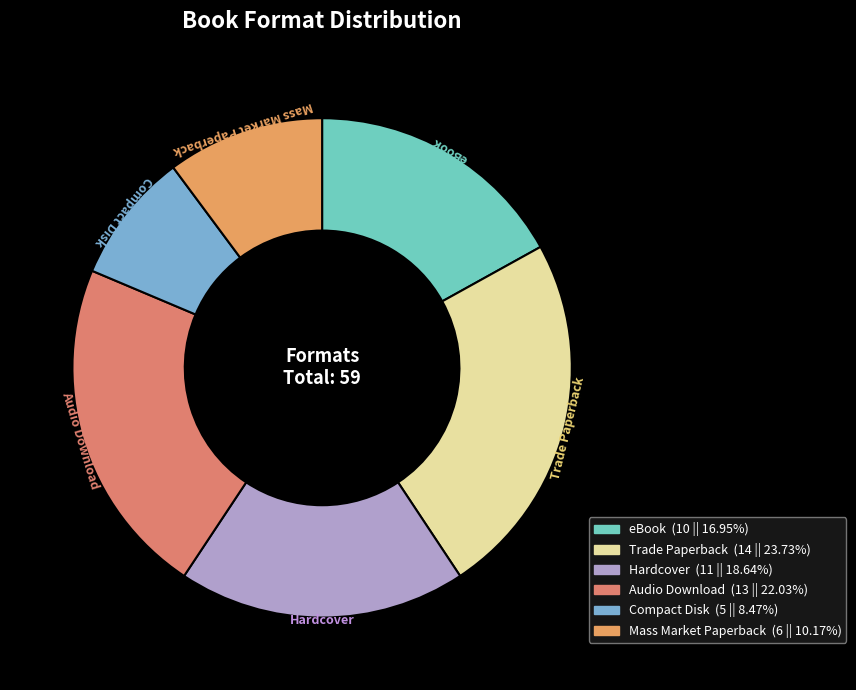

What is the smallest slice in the pie chart?

Compact Disk